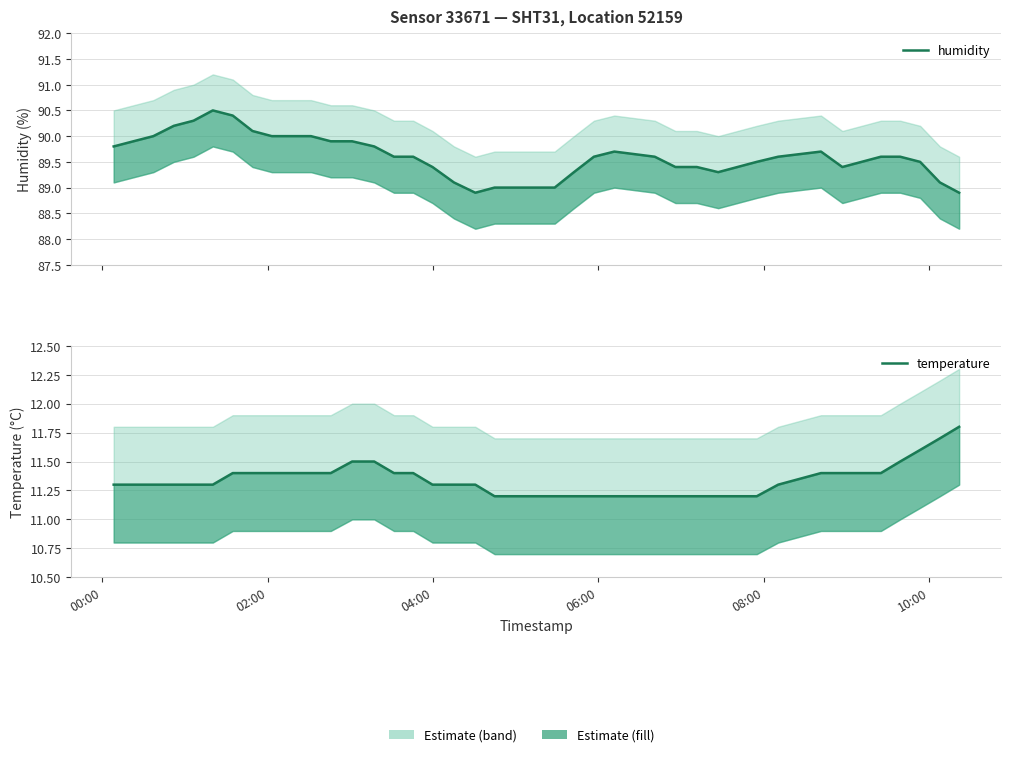

True or false: humidity and temperature cross at least once.

False